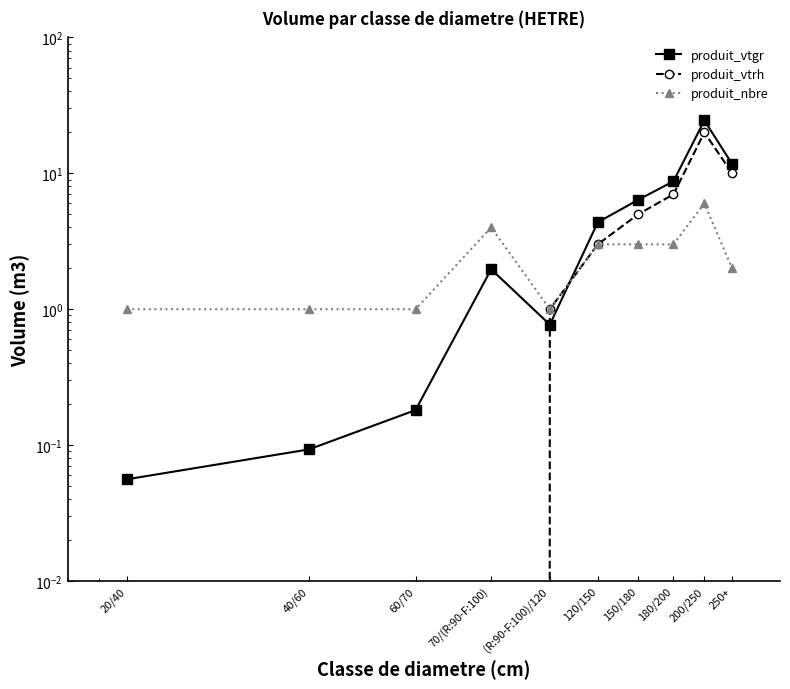

Count the number of data series in this chart.

3